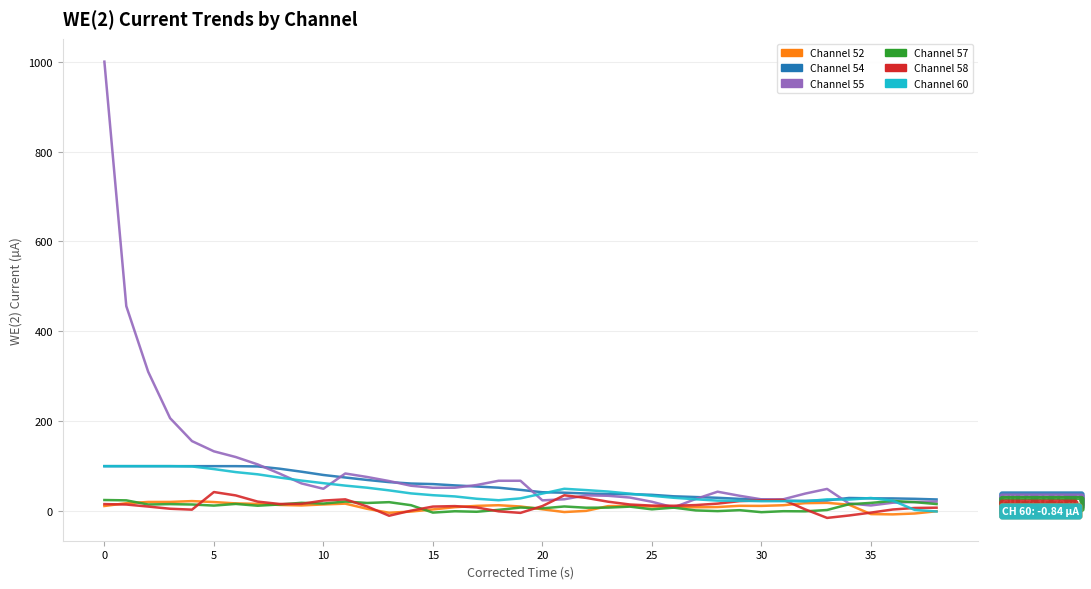

What is the greatest value displayed?

1000.0